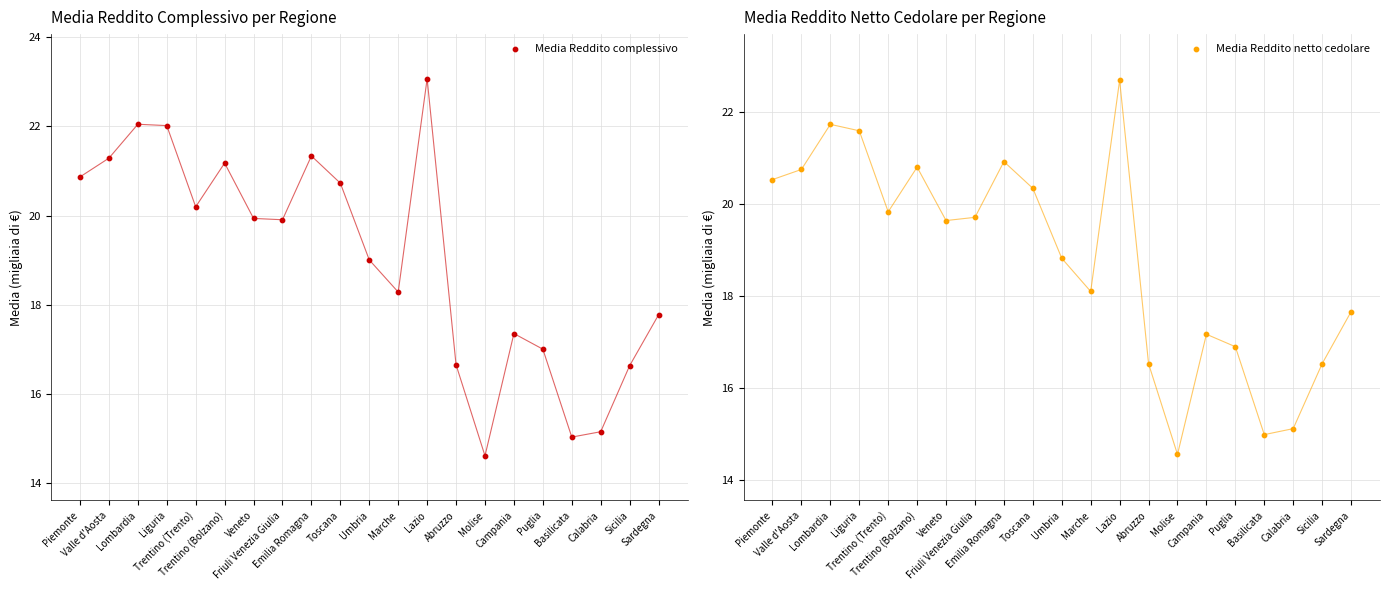

Which series has the largest total across all categories?

Media Reddito complessivo